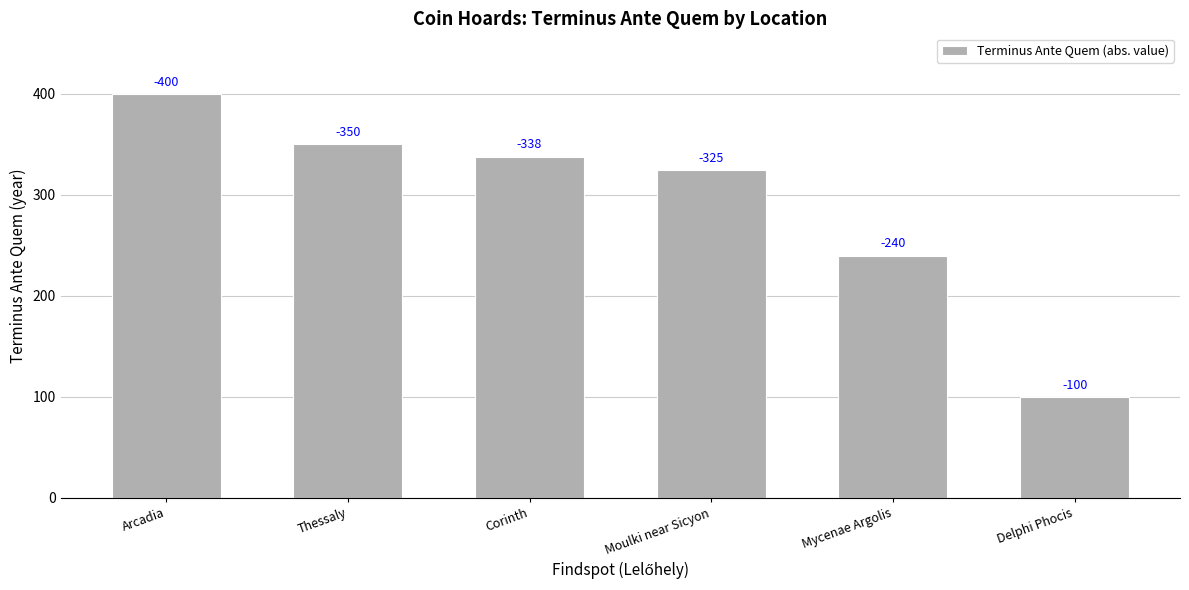

Reading left to right, list all the values displayed in this chart.

400	350	338	325	240	100